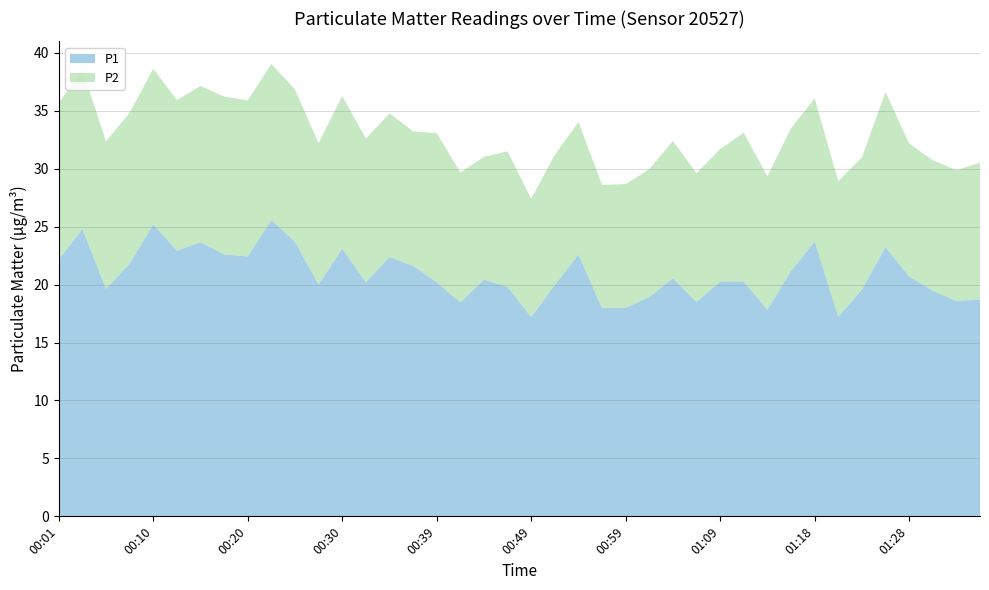

Reading left to right, extract all data points from this chart.

P1: 00:01=22.2	00:03=24.8	00:05=19.6	00:08=21.8	00:10=25.2	00:13=22.9	00:15=23.7	00:18=22.6	00:20=22.4	00:22=25.6	00:25=23.7	00:27=20.0	00:30=23.1	00:32=20.2	00:35=22.4	00:37=21.6	00:39=20.2	00:42=18.5	00:44=20.4	00:47=19.8	00:49=17.2	00:52=20.0	00:54=22.6	00:56=18.0	00:59=18.0	01:01=18.9	01:04=20.5	01:06=18.5	01:09=20.3	01:11=20.3	01:13=17.8	01:16=21.2	01:18=23.7	01:21=17.2	01:23=19.6	01:26=23.2	01:28=20.7	01:30=19.5	01:33=18.6	01:35=18.7
P2: 00:01=13.5	00:03=13.8	00:05=12.7	00:08=13.0	00:10=13.4	00:13=13.0	00:15=13.5	00:18=13.6	00:20=13.5	00:22=13.5	00:25=13.1	00:27=12.2	00:30=13.2	00:32=12.4	00:35=12.4	00:37=11.6	00:39=12.9	00:42=11.2	00:44=10.6	00:47=11.7	00:49=10.2	00:52=11.2	00:54=11.4	00:56=10.6	00:59=10.7	01:01=11.0	01:04=11.9	01:06=11.1	01:09=11.4	01:11=12.8	01:13=11.5	01:16=12.3	01:18=12.3	01:21=11.7	01:23=11.4	01:26=13.4	01:28=11.5	01:30=11.3	01:33=11.3	01:35=11.8